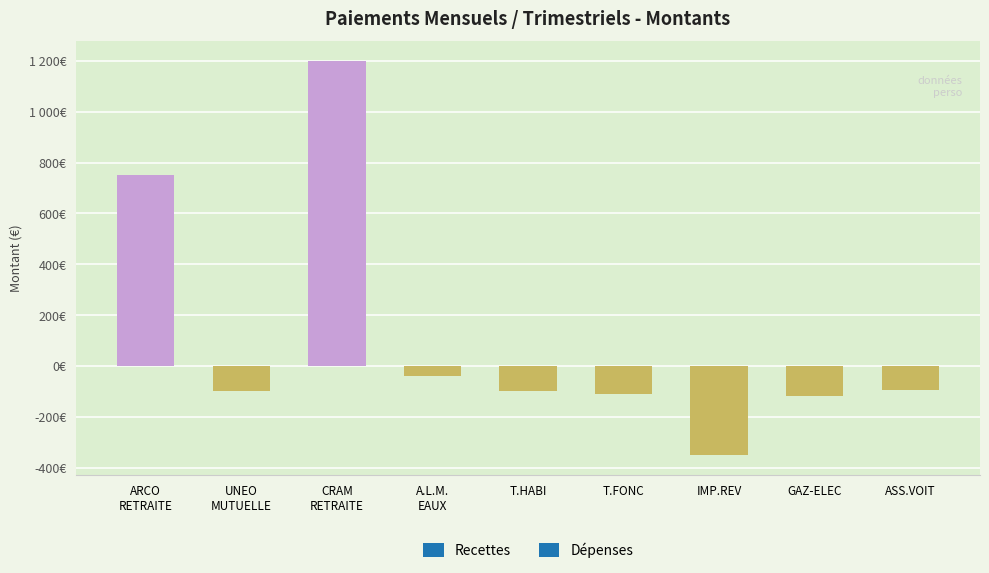

Reading left to right, transcribe all the data shown in this chart.

750	-100	1200	-40	-100	-110	-350	-120	-95